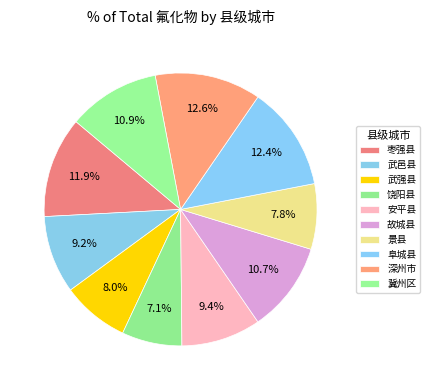

Count the number of slices in the pie.

10